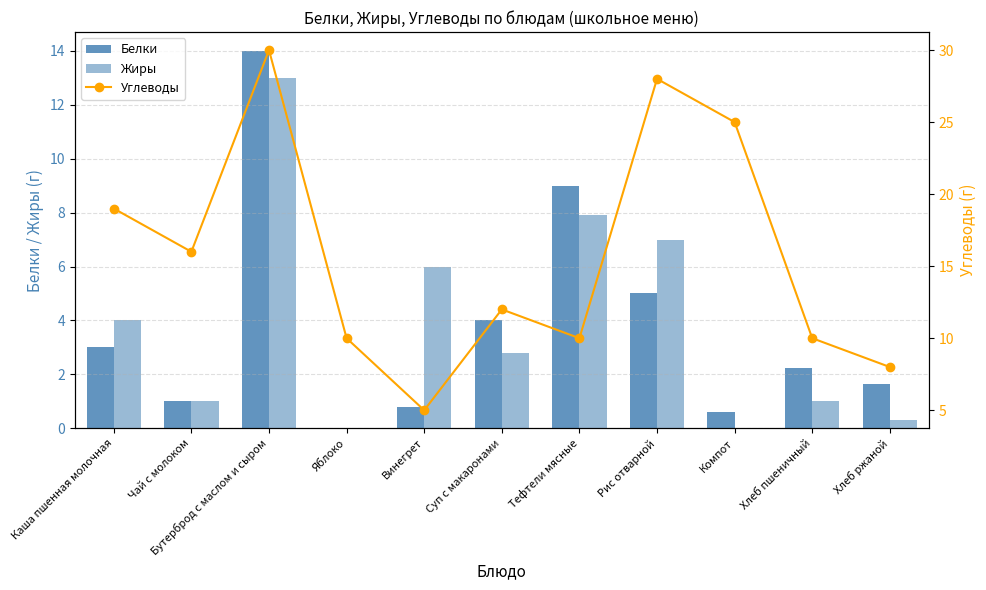

Rank the categories by Жиры value from lowest to highest.

Яблоко, Компот, Хлеб ржаной, Чай с молоком, Хлеб пшеничный, Суп с макаронами, Каша пшенная молочная, Винегрет, Рис отварной, Тефтели мясные, Бутерброд с маслом и сыром